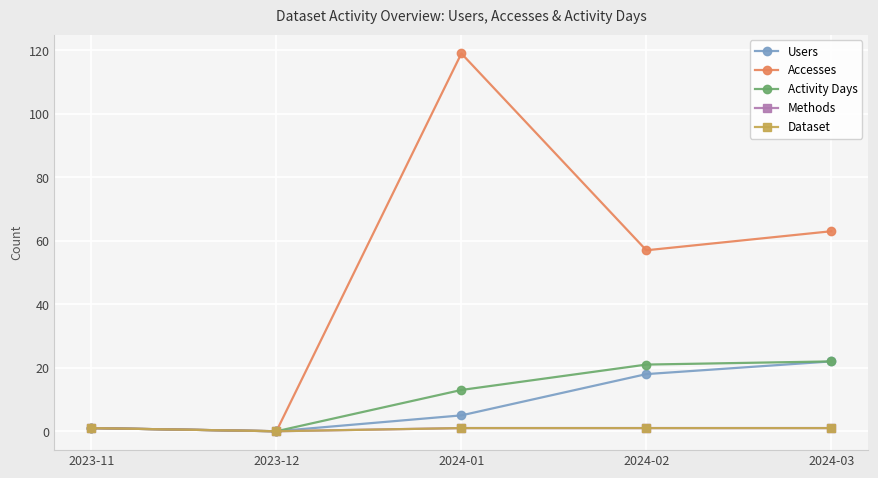

The Users series shows 10 at 2024-02. True or false?

False